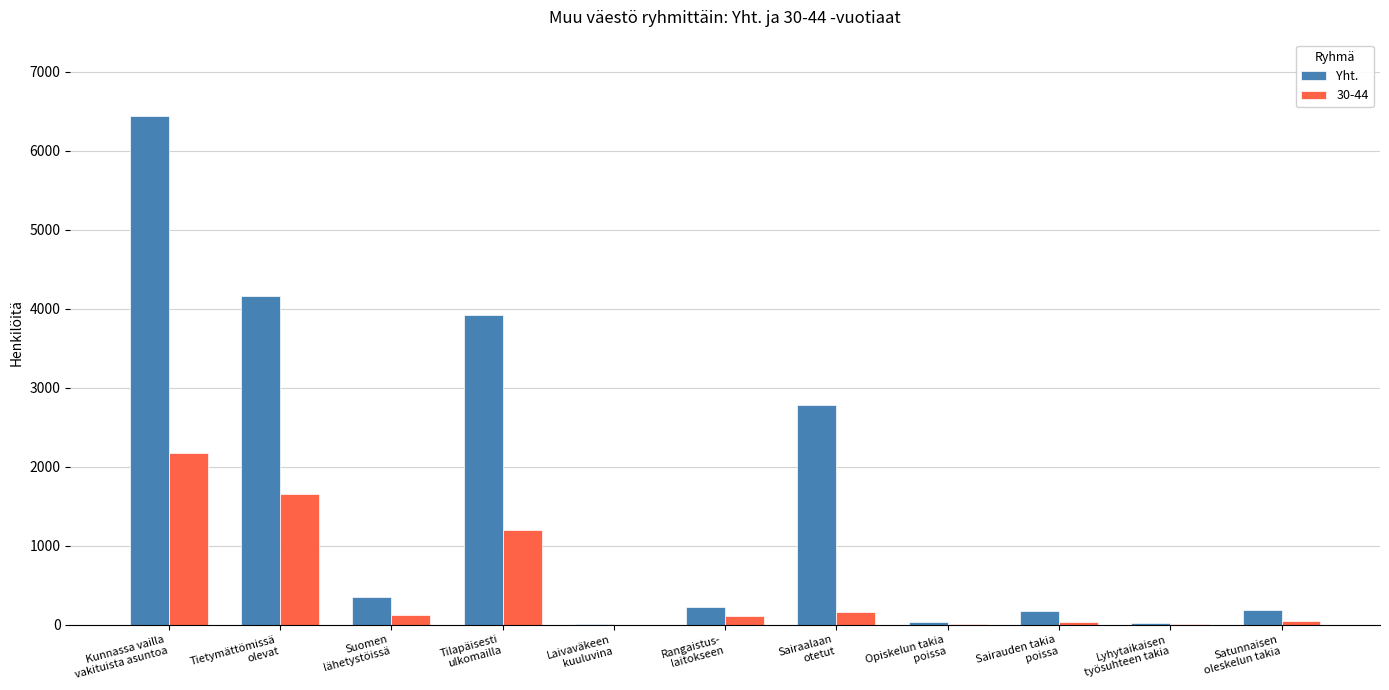

What is the greatest value displayed?

6443